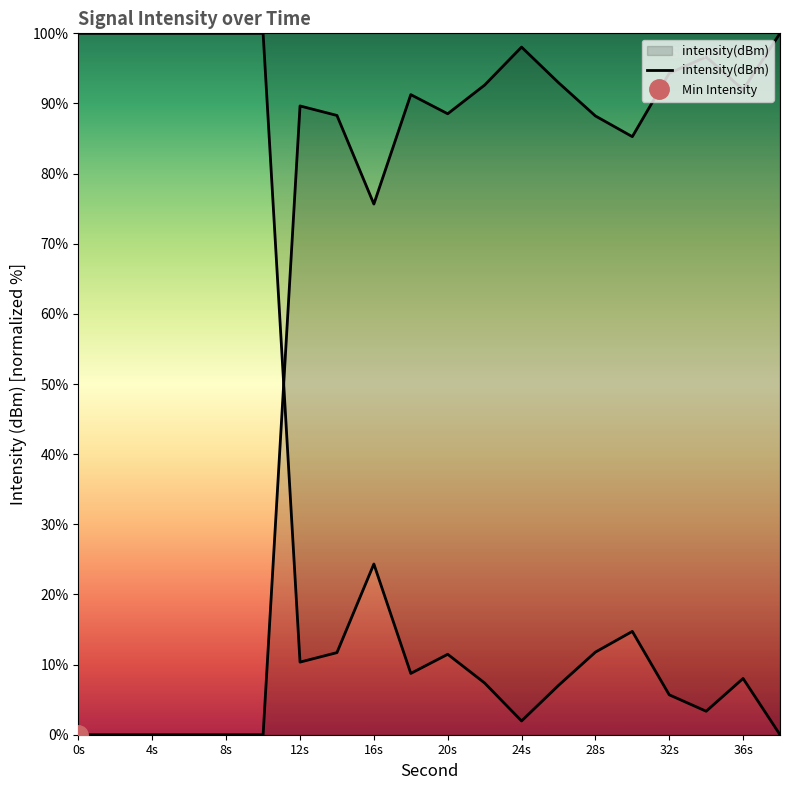

At which label is the value closest to 50?

16s